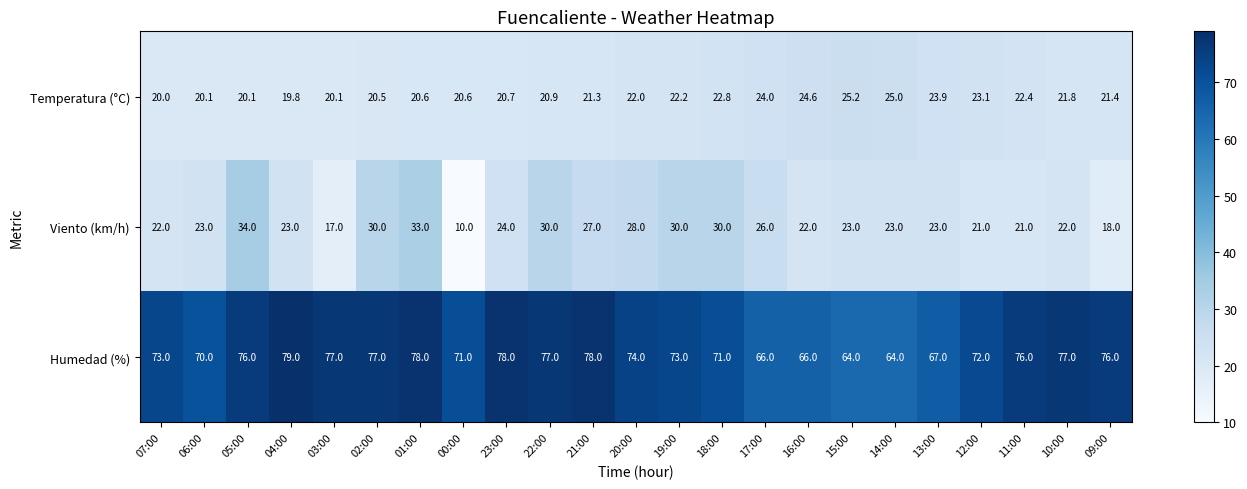

What is the smallest value displayed?

10.0